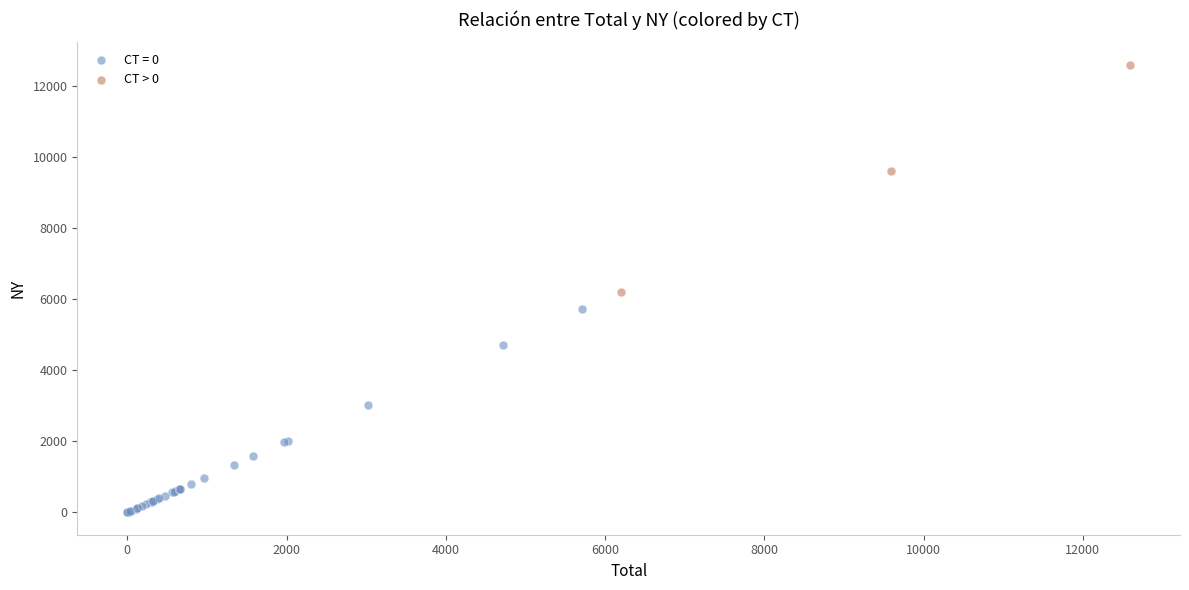

Which series reaches the maximum Y coordinate?

CT > 0